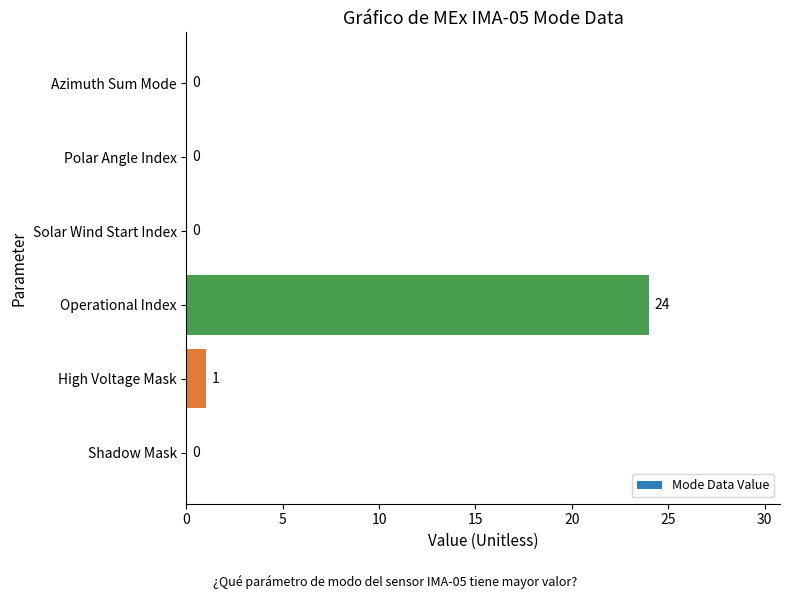

What is the greatest value displayed?

24